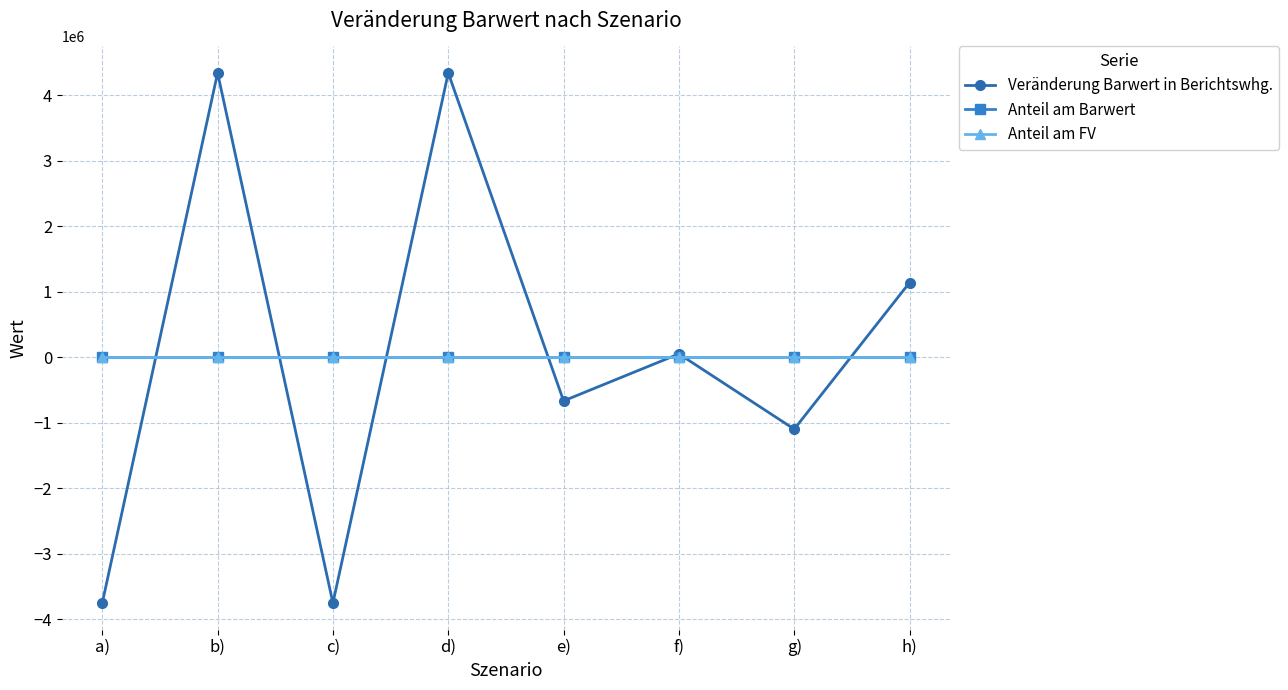

Which series has the largest total across all categories?

Veränderung Barwert in Berichtswhg.